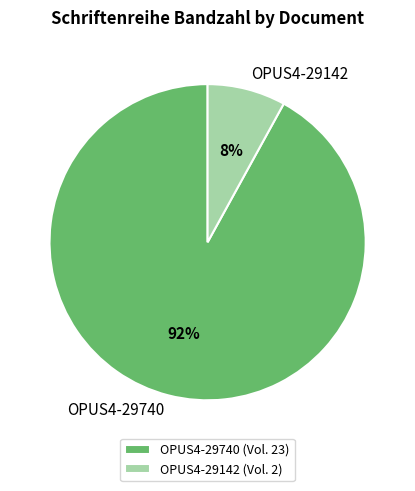

Which slice is the smallest?

OPUS4-29142